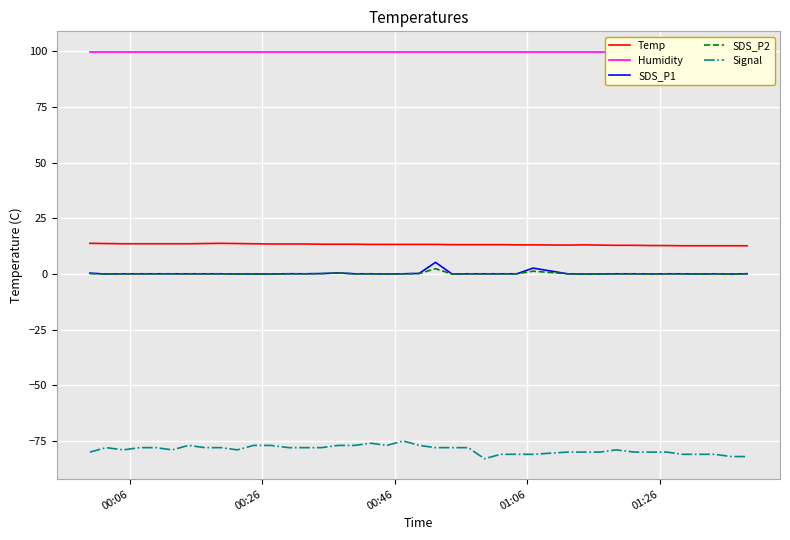

True or false: Humidity and Temp cross at least once.

False